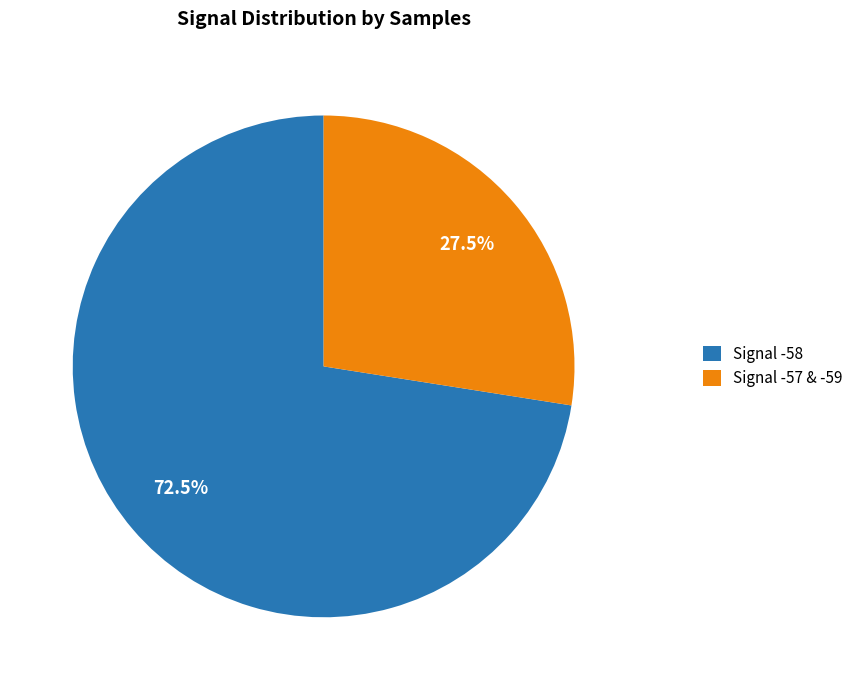

Which category has the biggest portion of the pie?

Signal -58